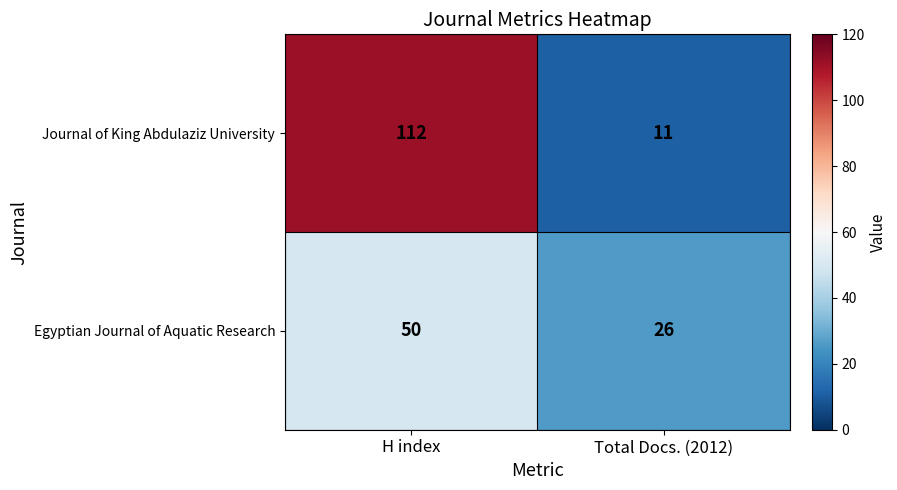

List the series in order of their overall mean, lowest first.

Egyptian Journal of Aquatic Research, Journal of King Abdulaziz University